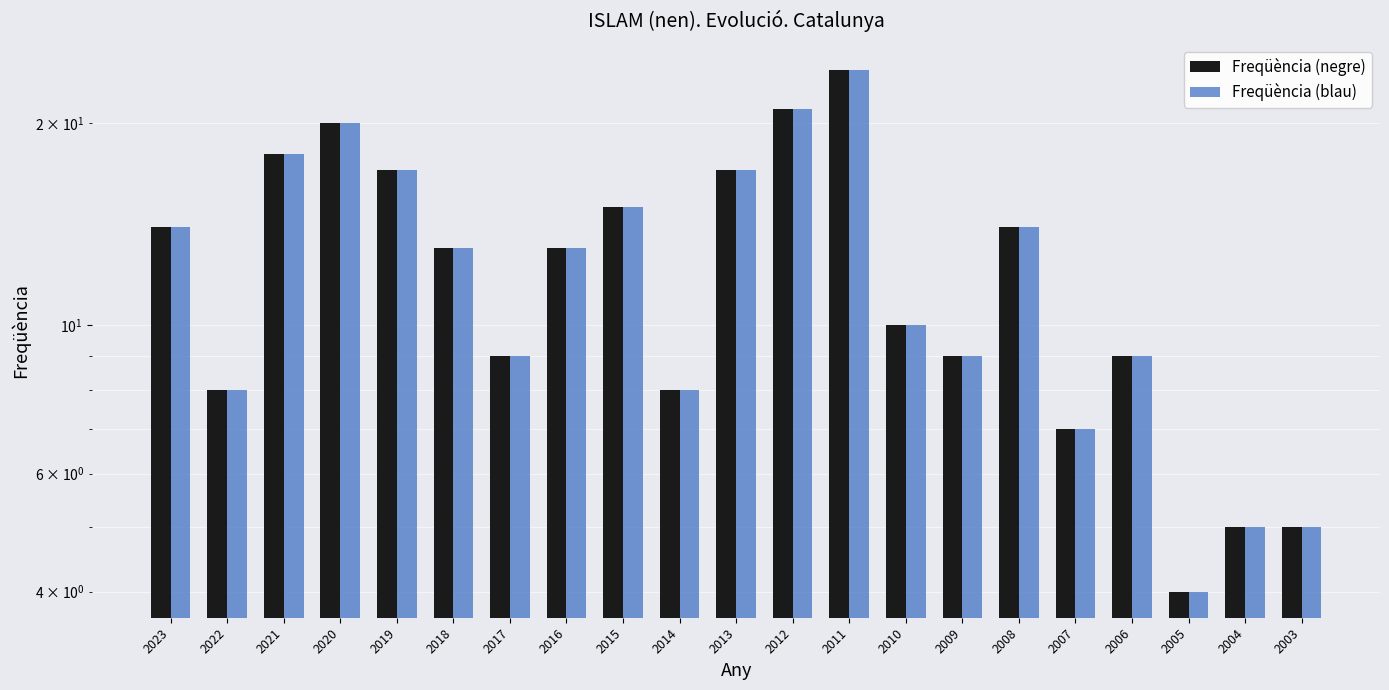

List the labels in order of Freqüència (blau) value, largest first.

2011, 2012, 2020, 2021, 2019, 2013, 2015, 2023, 2008, 2018, 2016, 2010, 2017, 2009, 2006, 2022, 2014, 2007, 2004, 2003, 2005